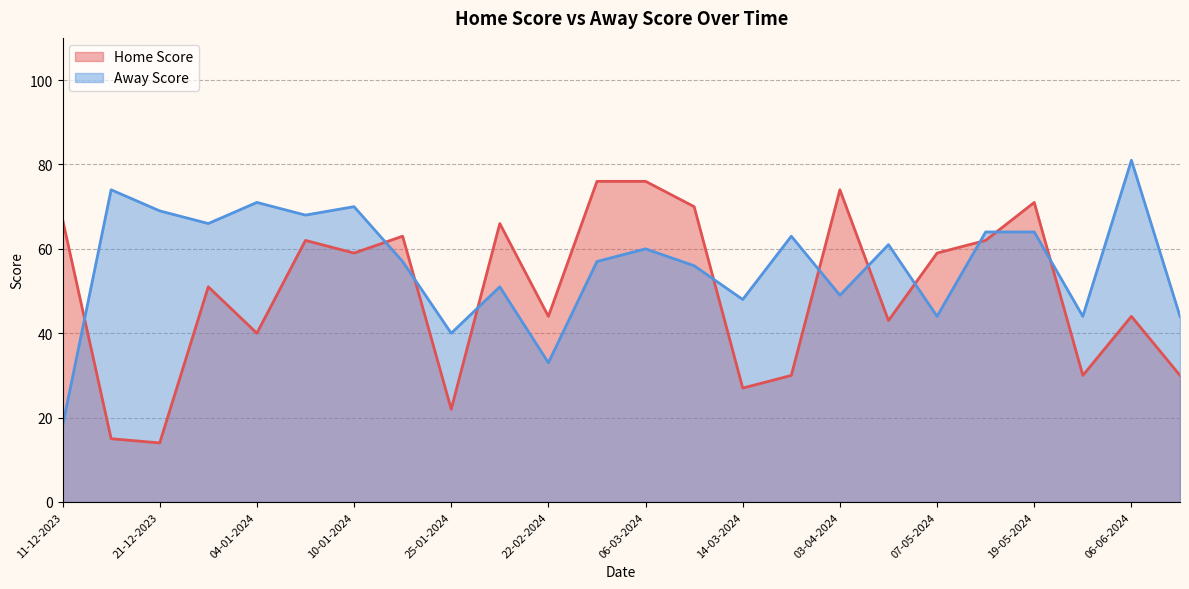

Where do Away Score and Home Score first cross each other?

11-12-2023 and 14-12-2023